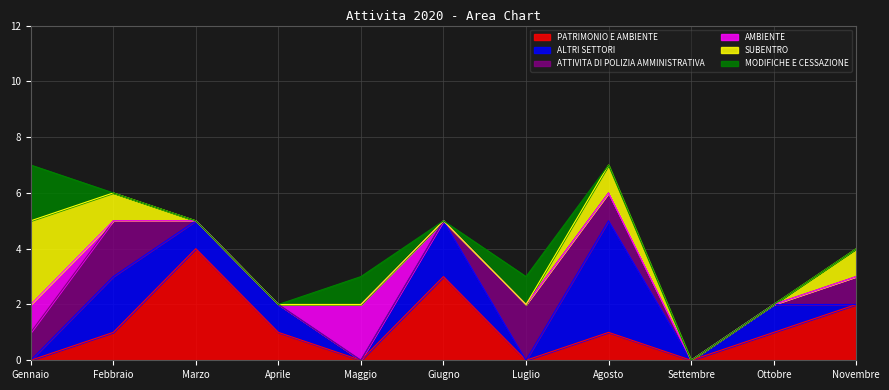

After their last crossing, which series has the higher values: MODIFICHE_E_CESSAZIONE or PATRIMONIO_E_AMBIENTE?

PATRIMONIO_E_AMBIENTE